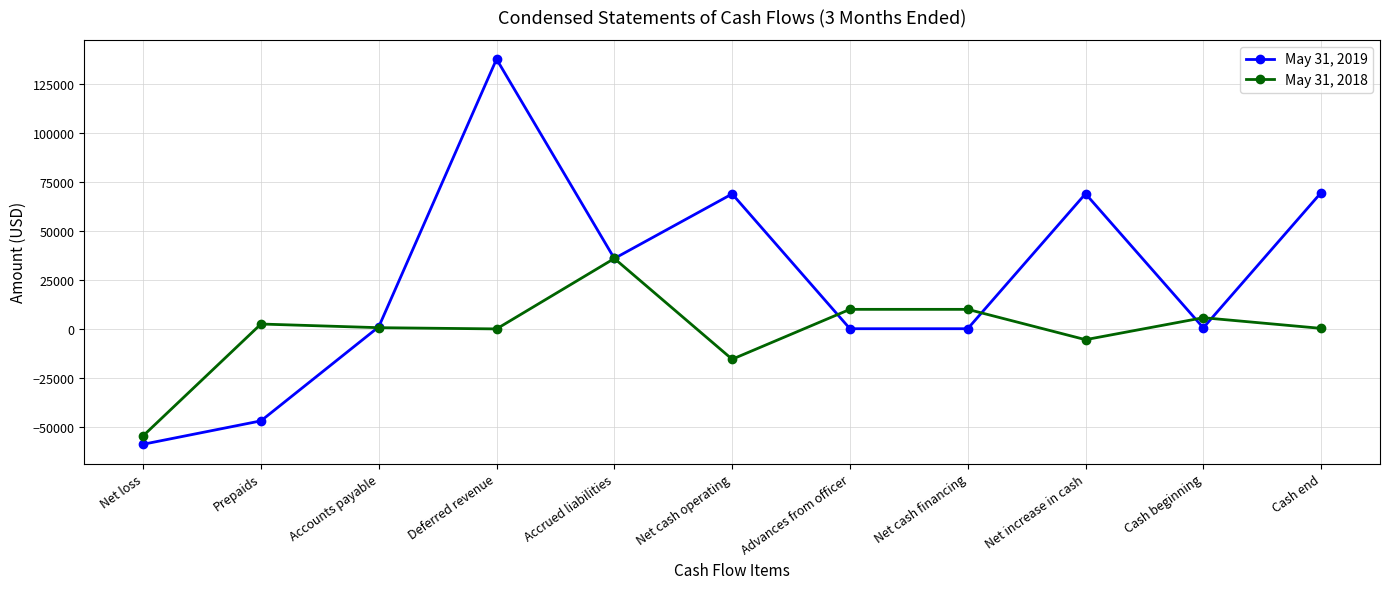

True or false: May 31, 2018 has more than 2 interior local peaks.

True